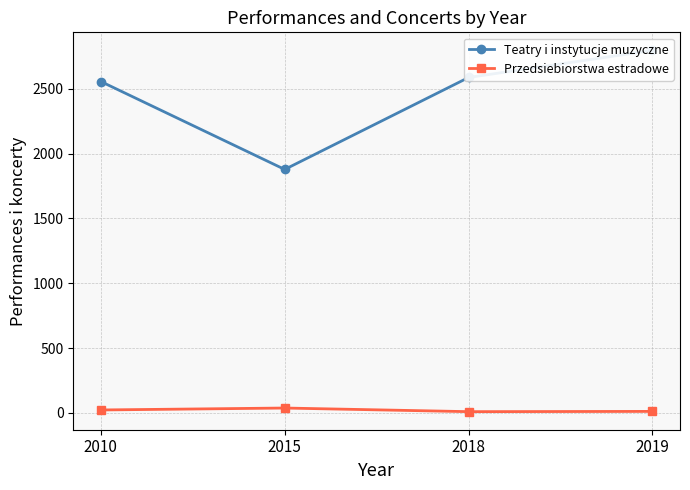

At 2010, list the series in order from largest to smallest.

Teatry i instytucje muzyczne, Przedsiebiorstwa estradowe